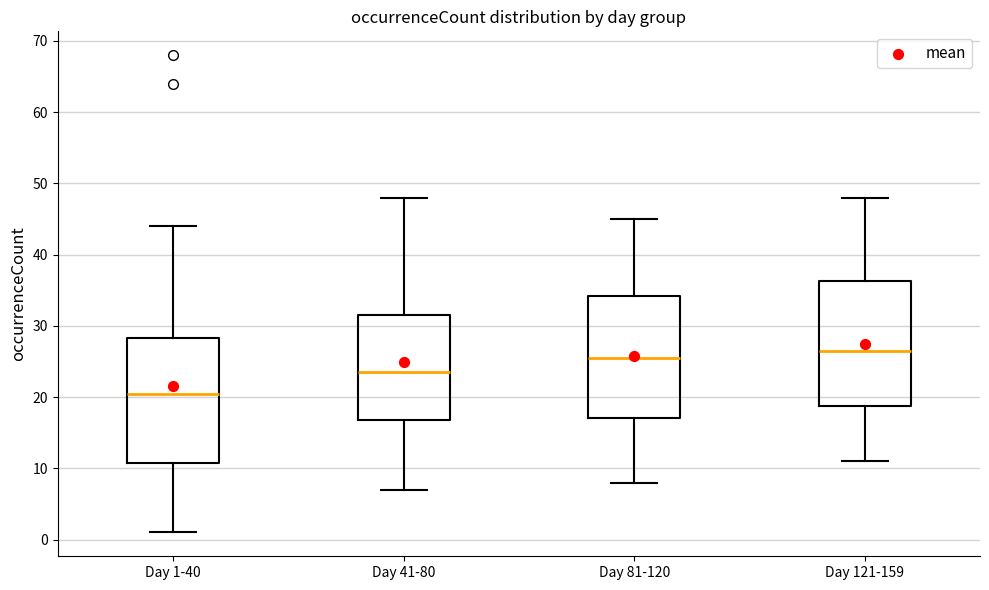

Reading left to right, transcribe this box plot: for each box, give where its median line is, the range the box spans, and where its two whiskers end, as read against the y-axis. The values are not printed on the chart, so give them approximately, as read against the axis.

Day 1-40: median 21, box 11 to 28, whiskers 1 to 44
Day 41-80: median 24, box 17 to 32, whiskers 7 to 48
Day 81-120: median 26, box 17 to 34, whiskers 8 to 45
Day 121-159: median 27, box 19 to 36, whiskers 11 to 48